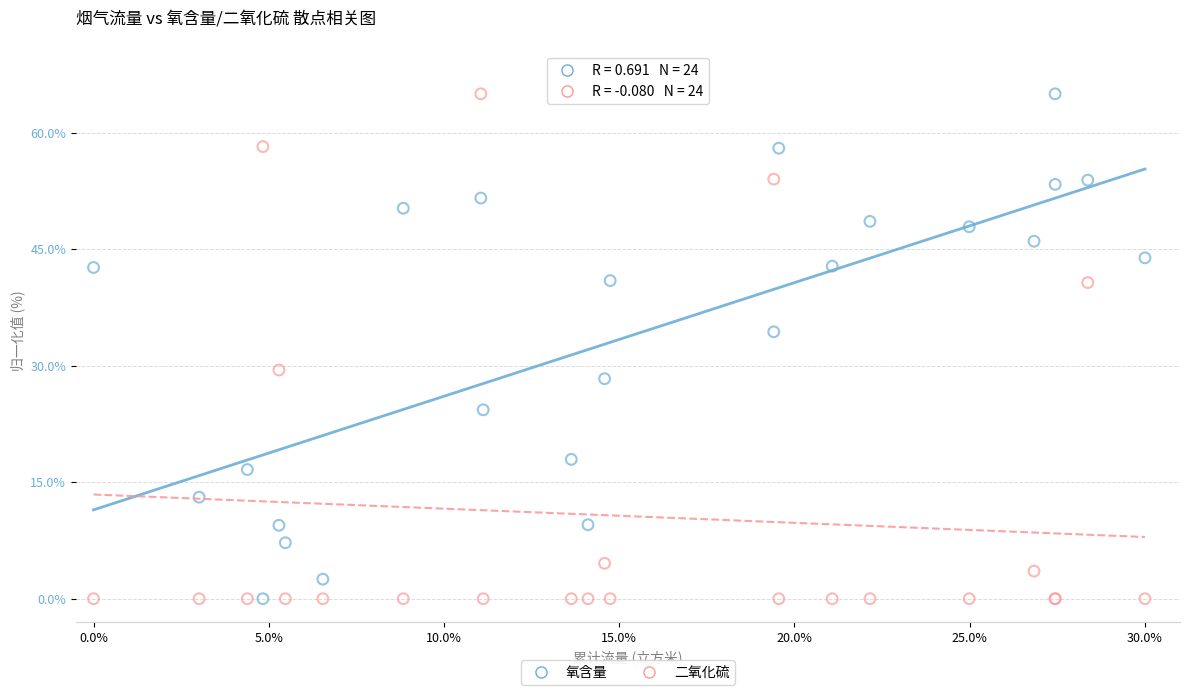

What is the X range (max minus min) for the scatter plot?

30.0